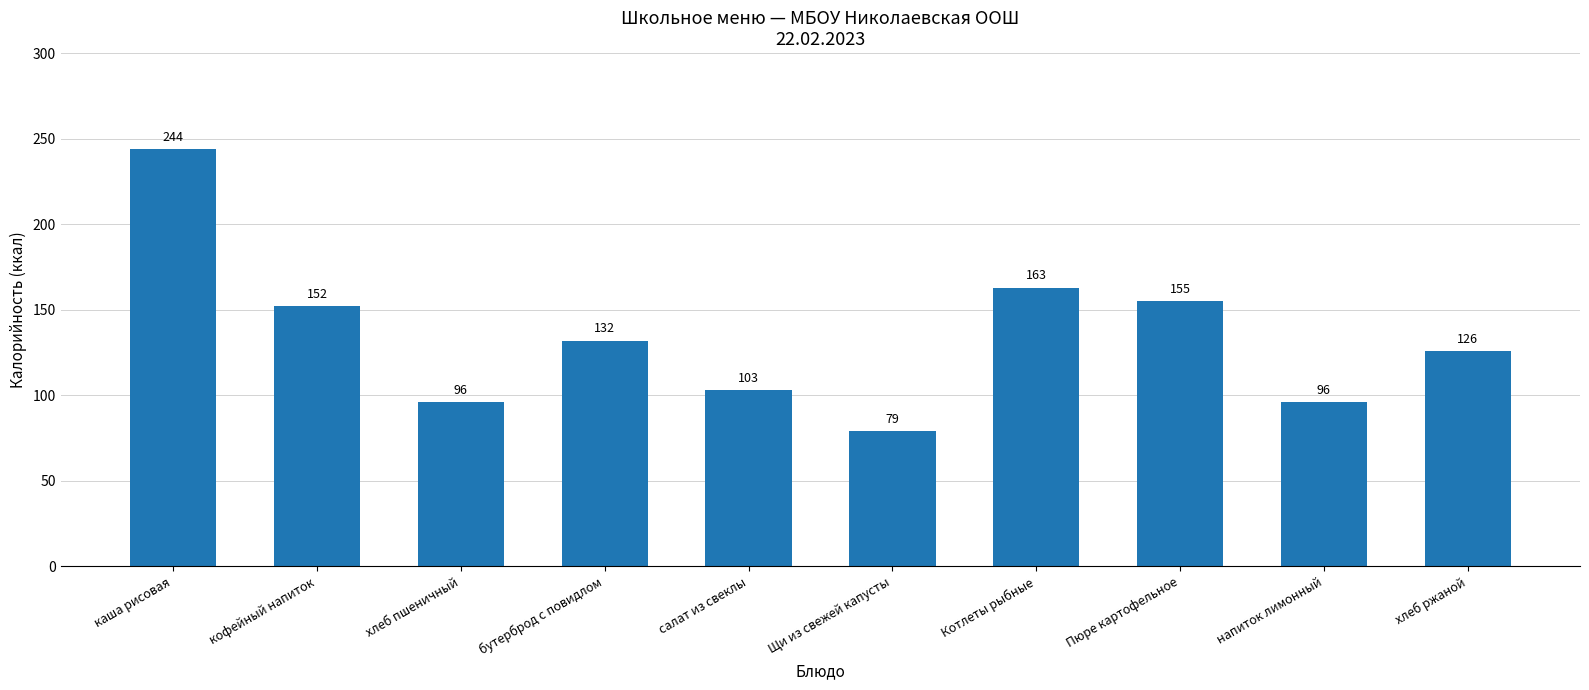

Reading right to left, what are all the values shown in this chart?

126	96	155	163	79	103	132	96	152	244